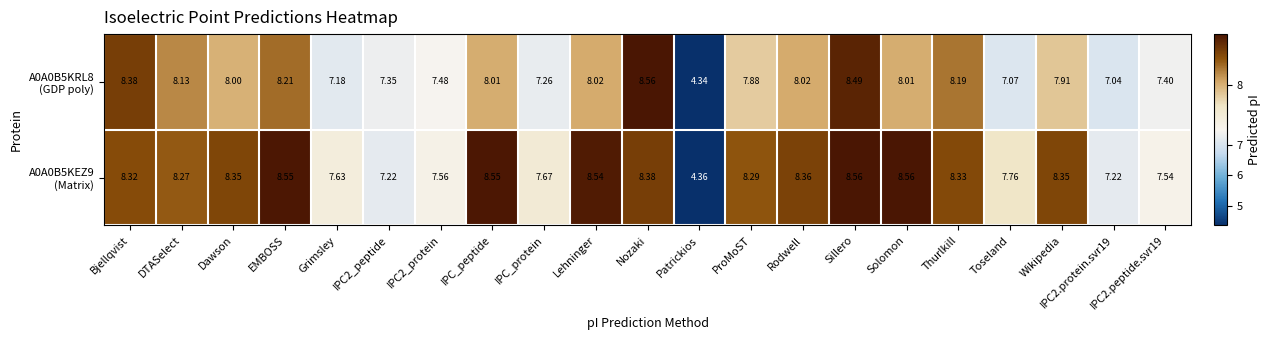

At which category is the sum across all series the highest?

Sillero